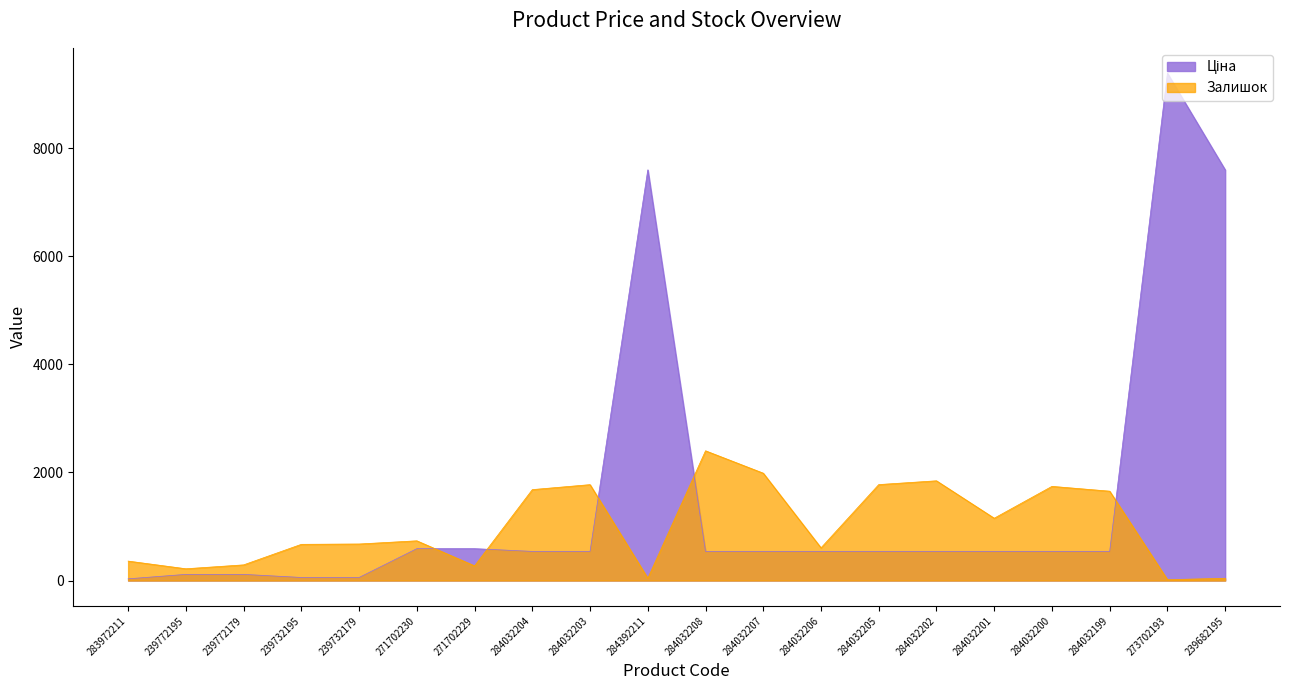

What is the sum of the Ціна values at 271702229 and 284032207?

1128.9